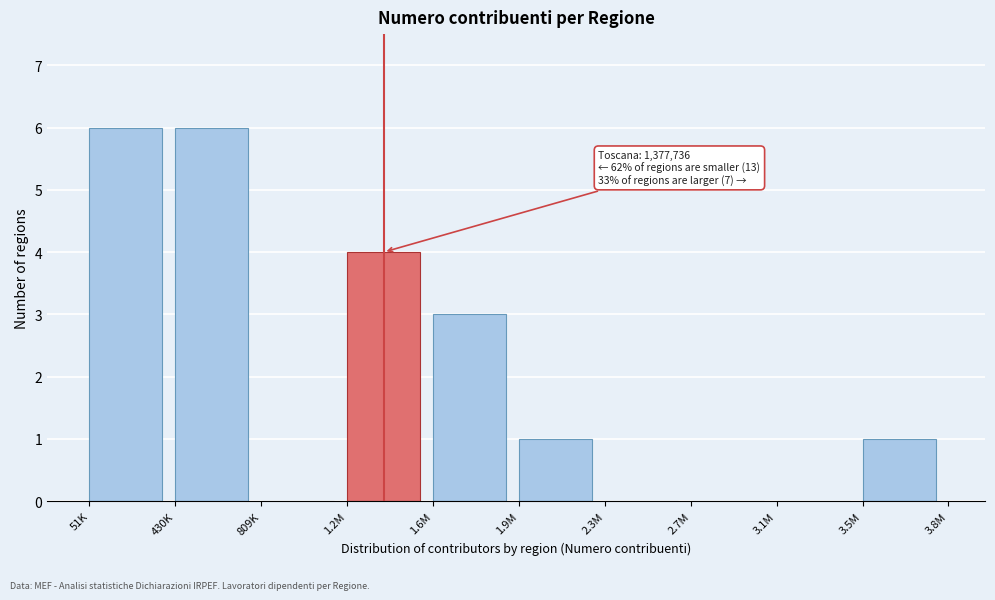

Reading right to left, list all the values displayed in this chart.

3.5M=1	3.1M=0	2.7M=0	2.3M=0	1.9M=1	1.6M=3	1.2M=4	809K=0	430K=6	51K=6